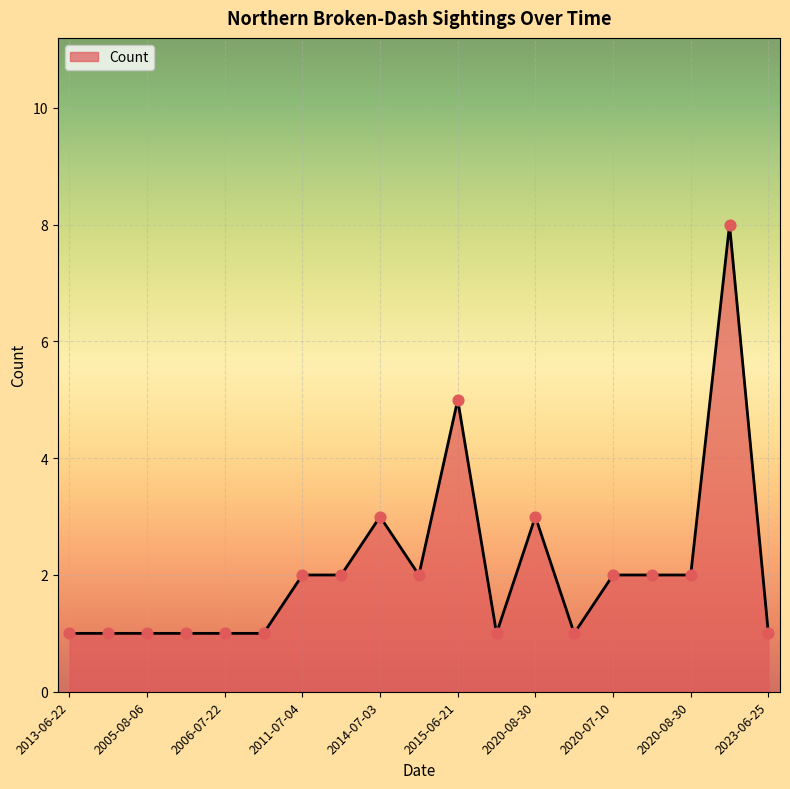

What is the maximum value shown in the chart?

8